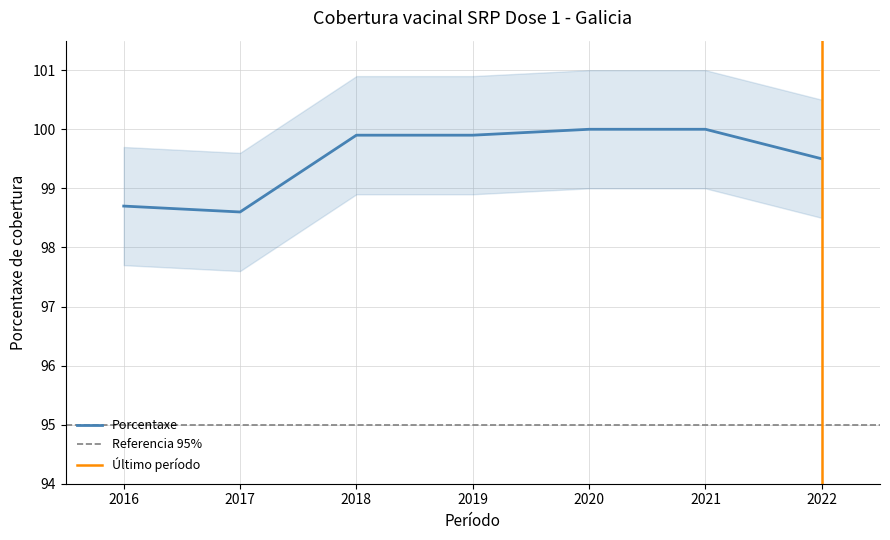

Rank the categories by value from highest to lowest.

2021, 2020, 2019, 2018, 2022, 2016, 2017